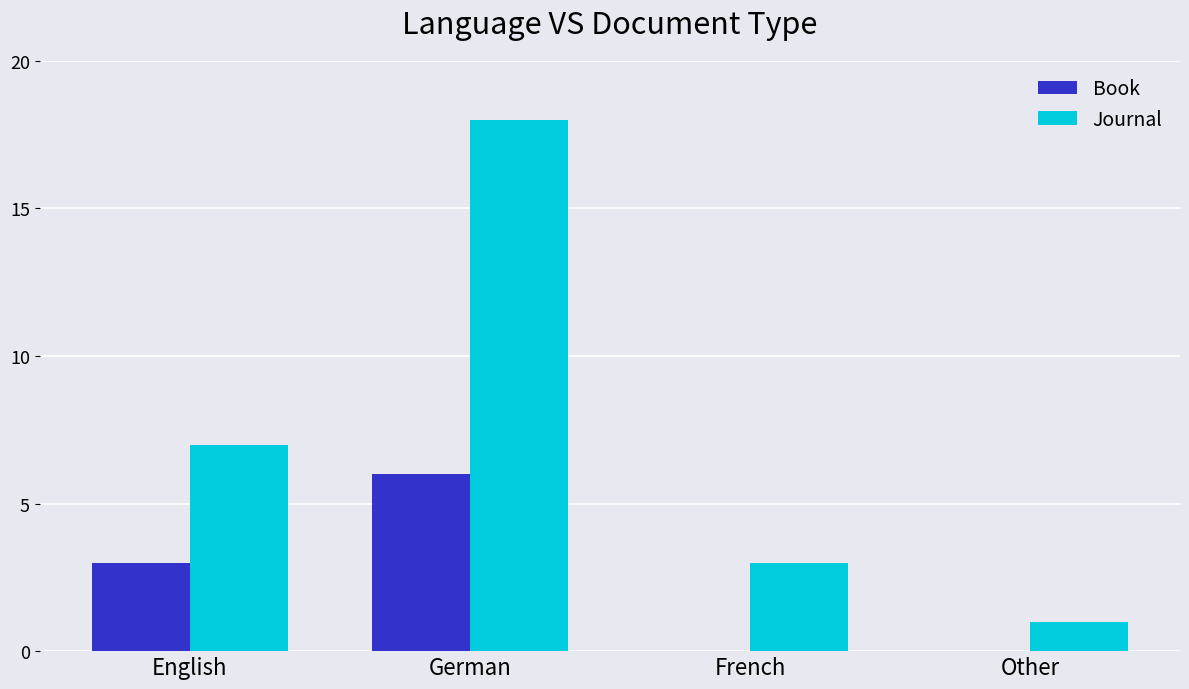

True or false: Journal has a value of 18 at German.

True